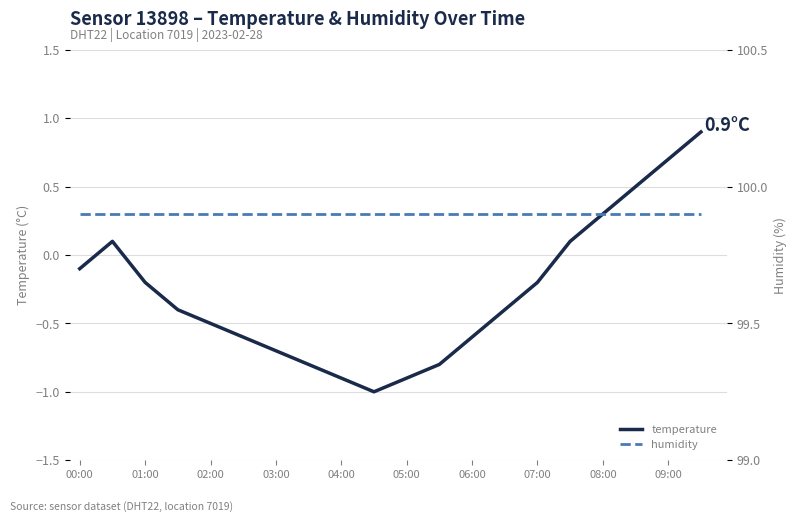

Is it true that temperature equals -0.4 at 03:00?

False